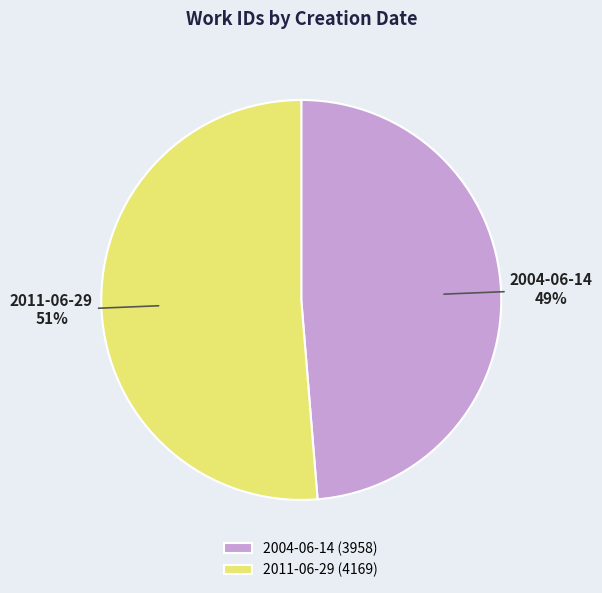

What is the smallest slice in the pie chart?

2004-06-14